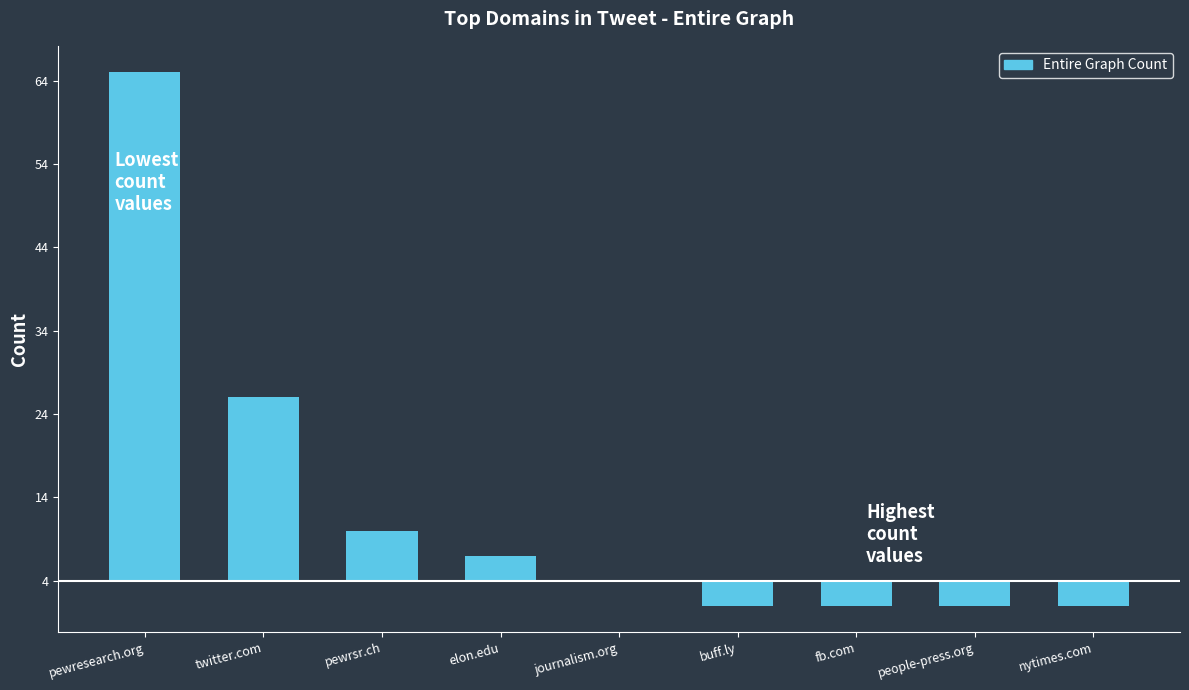

What is the maximum value shown in the chart?

61